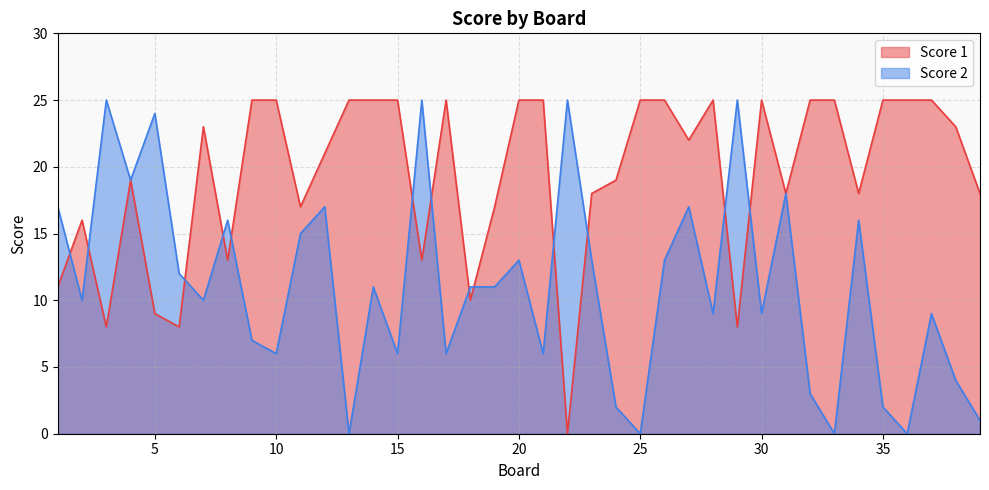

Reading left to right, transcribe all the data shown in this chart.

Score 1: 11	16	8	19	9	8	23	13	25	25	17	21	25	25	25	13	25	10	17	25	25	0	18	19	25	25	22	25	8	25	18	25	25	18	25	25	25	23	18
Score 2: 17	10	25	19	24	12	10	16	7	6	15	17	0	11	6	25	6	11	11	13	6	25	13	2	0	13	17	9	25	9	18	3	0	16	2	0	9	4	1